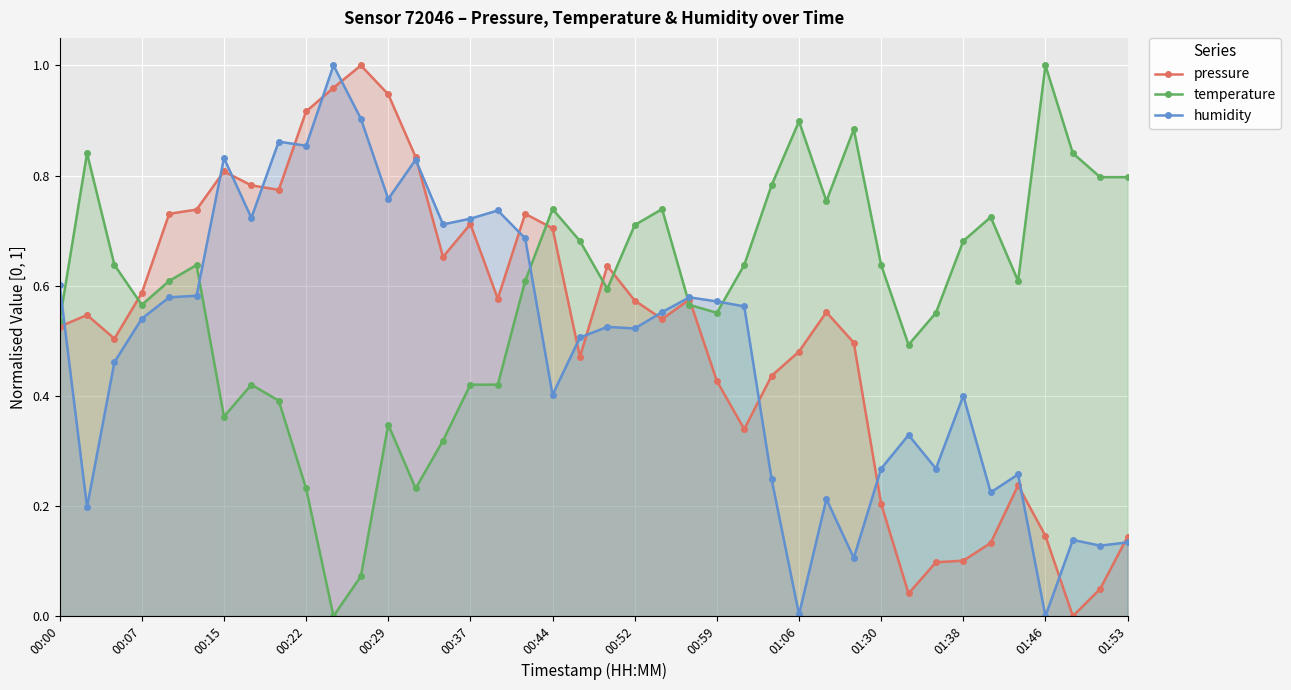

What is the value of the humidity point at the 10th from the left?

0.9